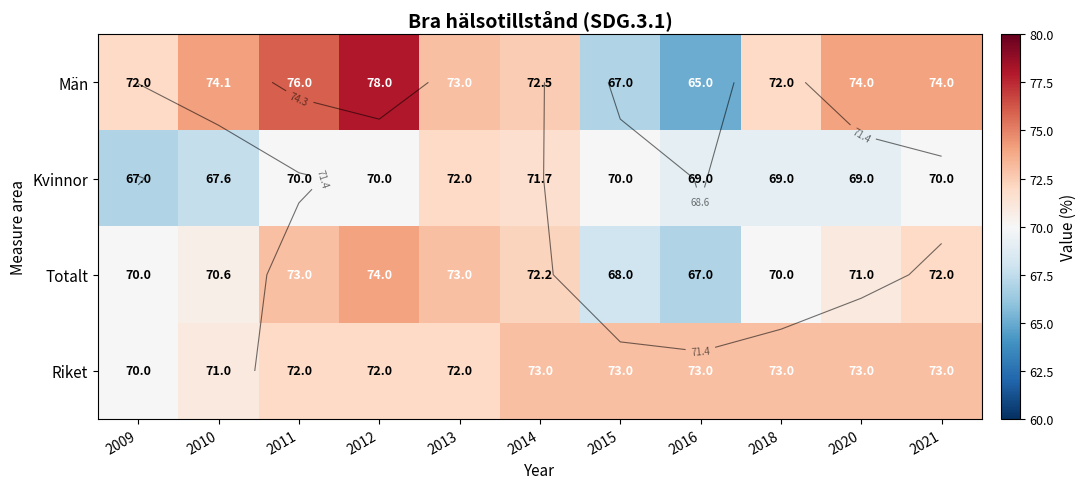

What is the greatest value displayed?

78.0